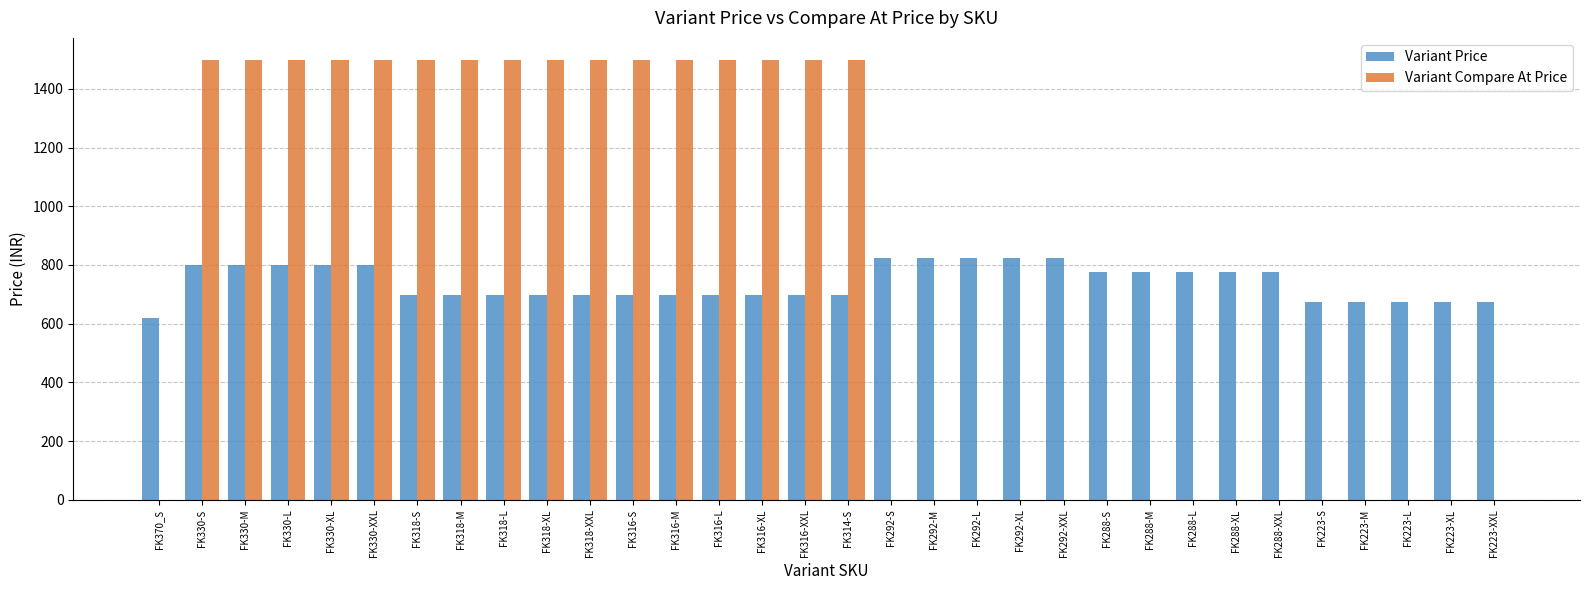

Is it true that Variant Compare At Price equals 1499 at FK318-S?

True